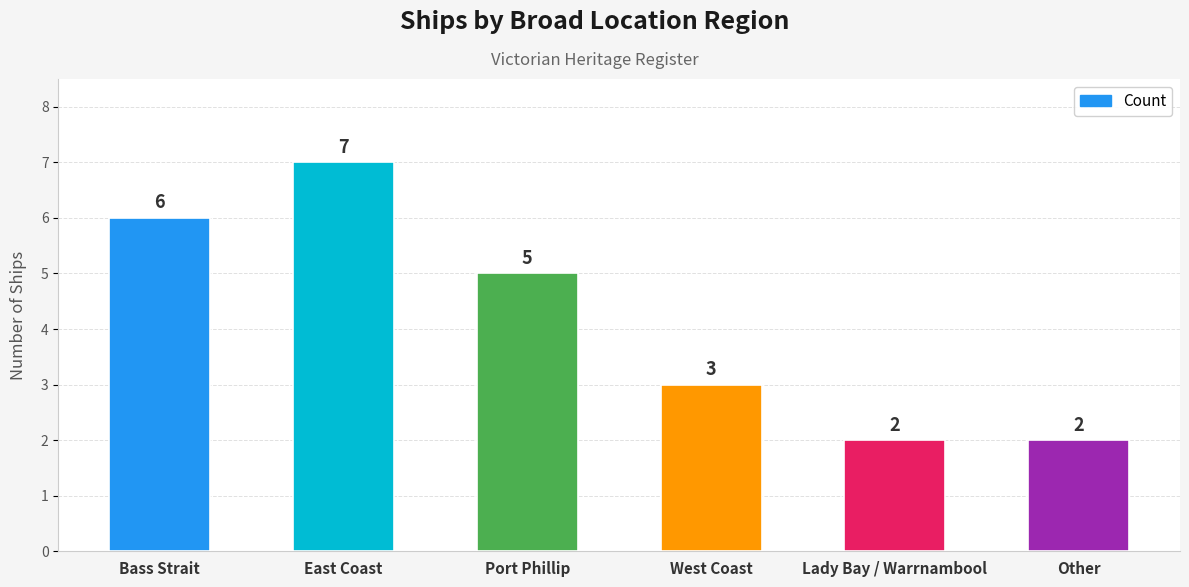

What is the smallest value displayed?

2